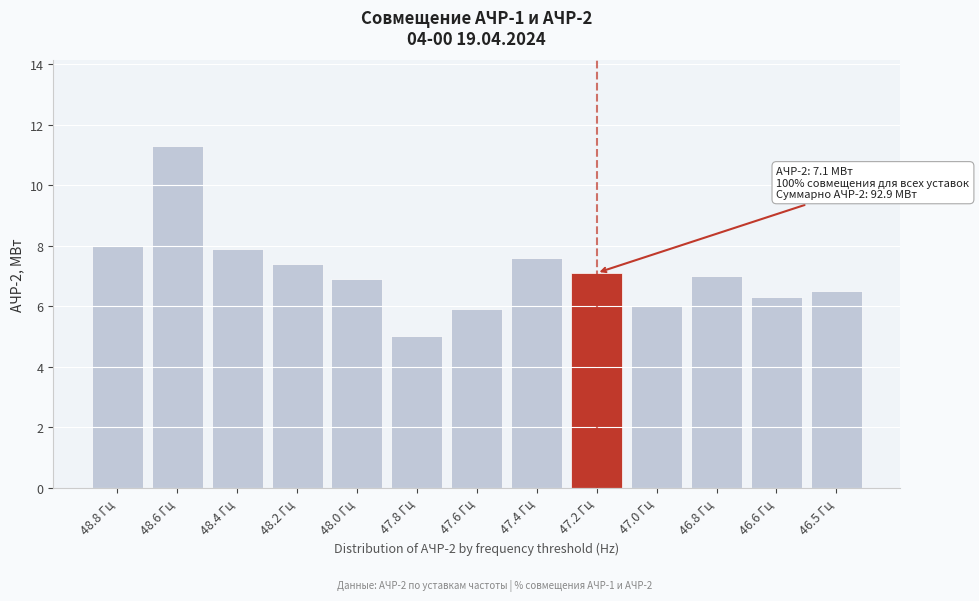

Reading left to right, what are all the values shown in this chart?

8.0	11.3	7.9	7.4	6.9	5.0	5.9	7.6	7.1	6.0	7.0	6.3	6.5